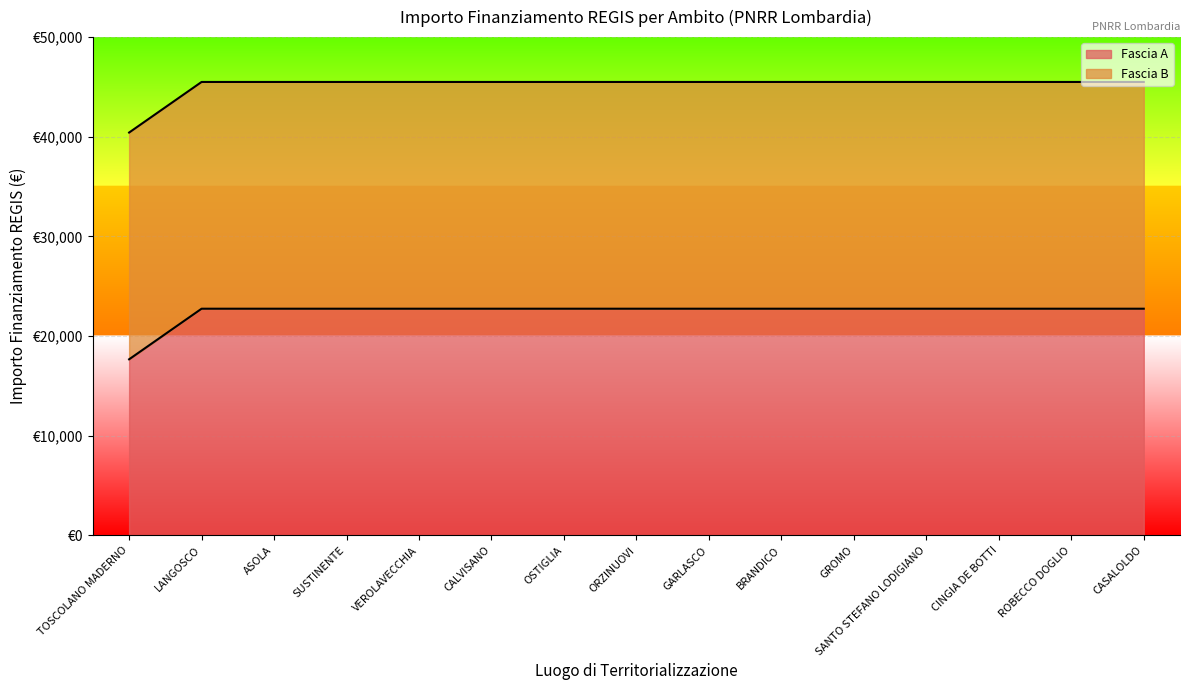

List the labels in order of value, smallest first.

TOSCOLANO MADERNO, LANGOSCO, ASOLA, SUSTINENTE, VEROLAVECCHIA, CALVISANO, OSTIGLIA, ORZINUOVI, GARLASCO, BRANDICO, GROMO, SANTO STEFANO LODIGIANO, CINGIA DE BOTTI, ROBECCO DOGLIO, CASALOLDO